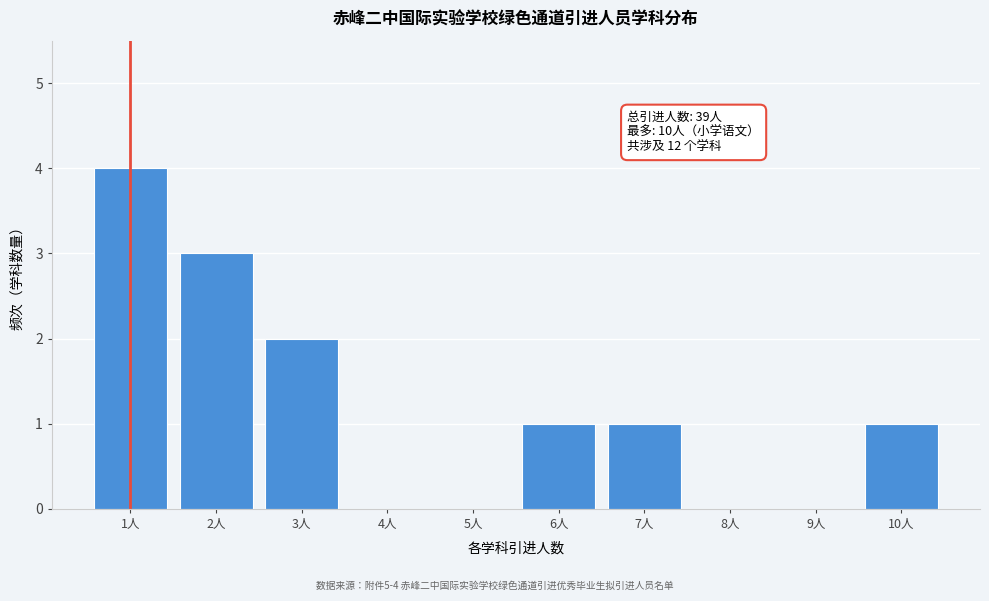

Reading left to right, what are all the values shown in this chart?

1人=4	2人=3	3人=2	4人=0	5人=0	6人=1	7人=1	8人=0	9人=0	10人=1